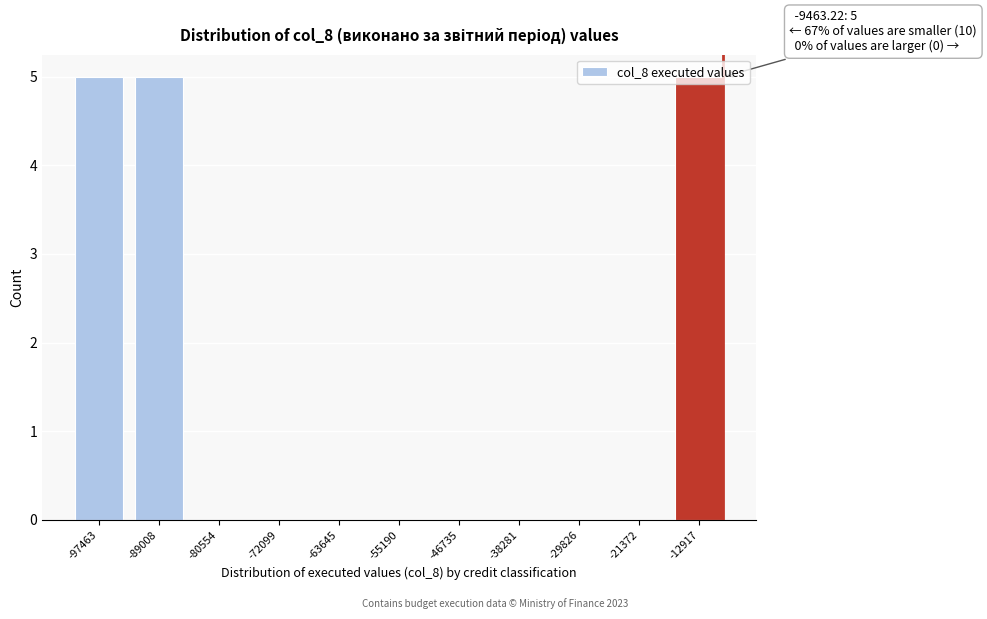

What is the greatest value displayed?

5